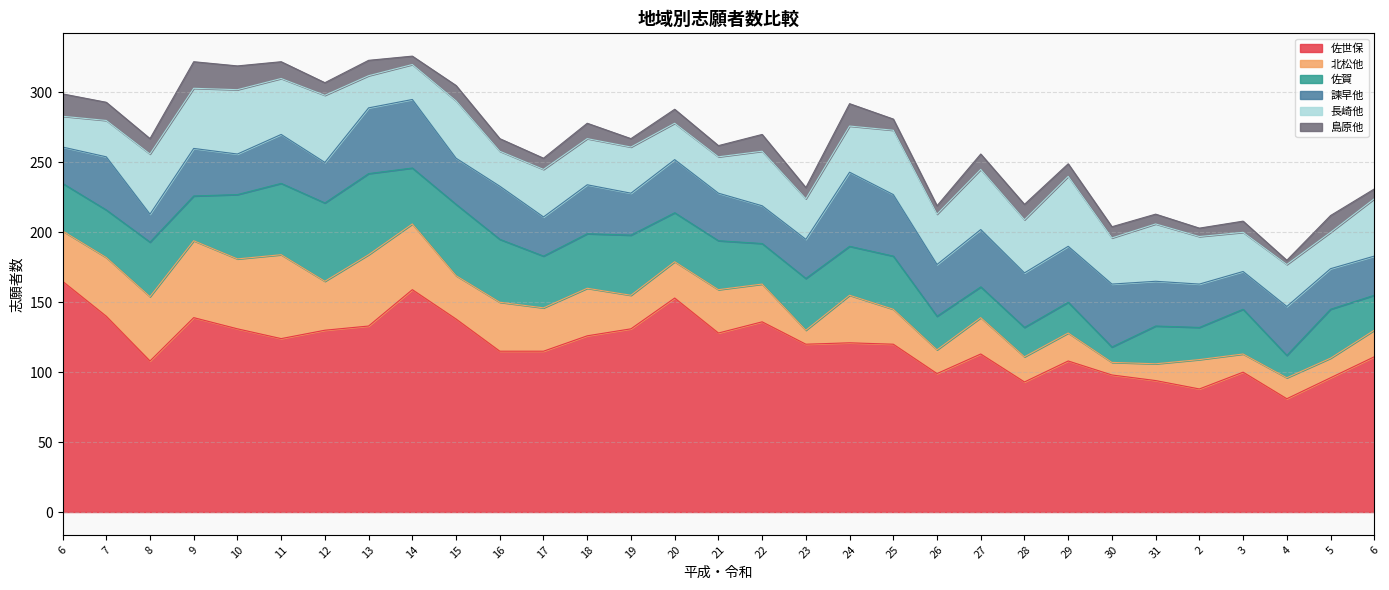

How many lines are shown in the chart?

6